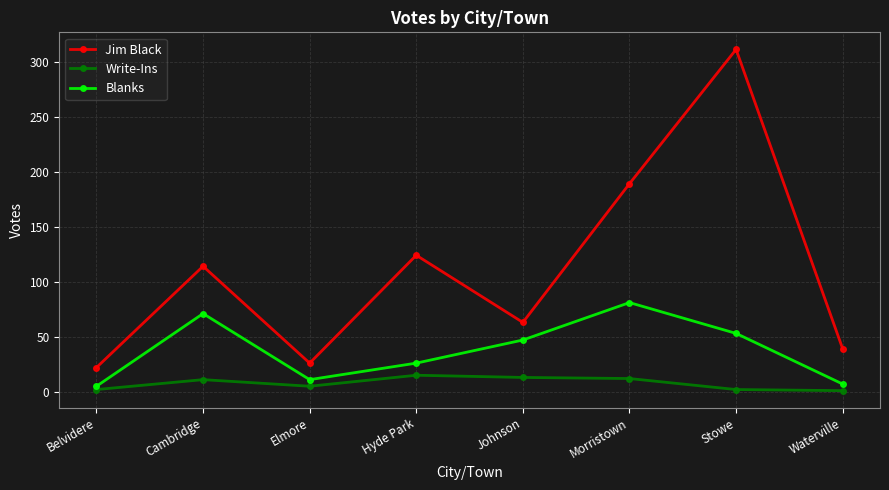

Does the chart have visible grid lines?

Yes